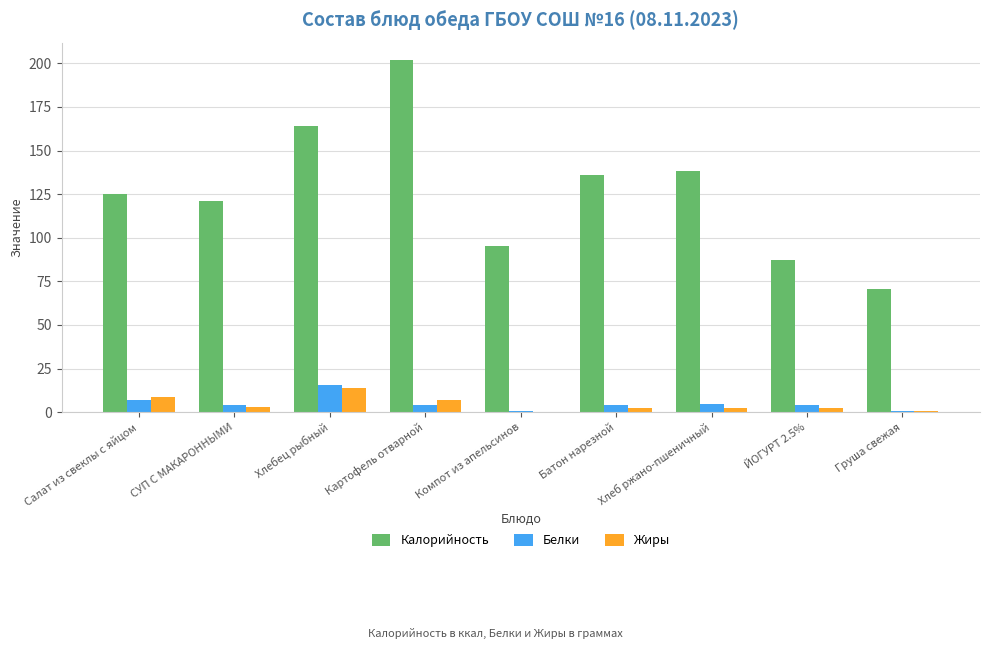

The value of Калорийность at СУП С МАКАРОННЫМИ is 33.6. True or false?

False